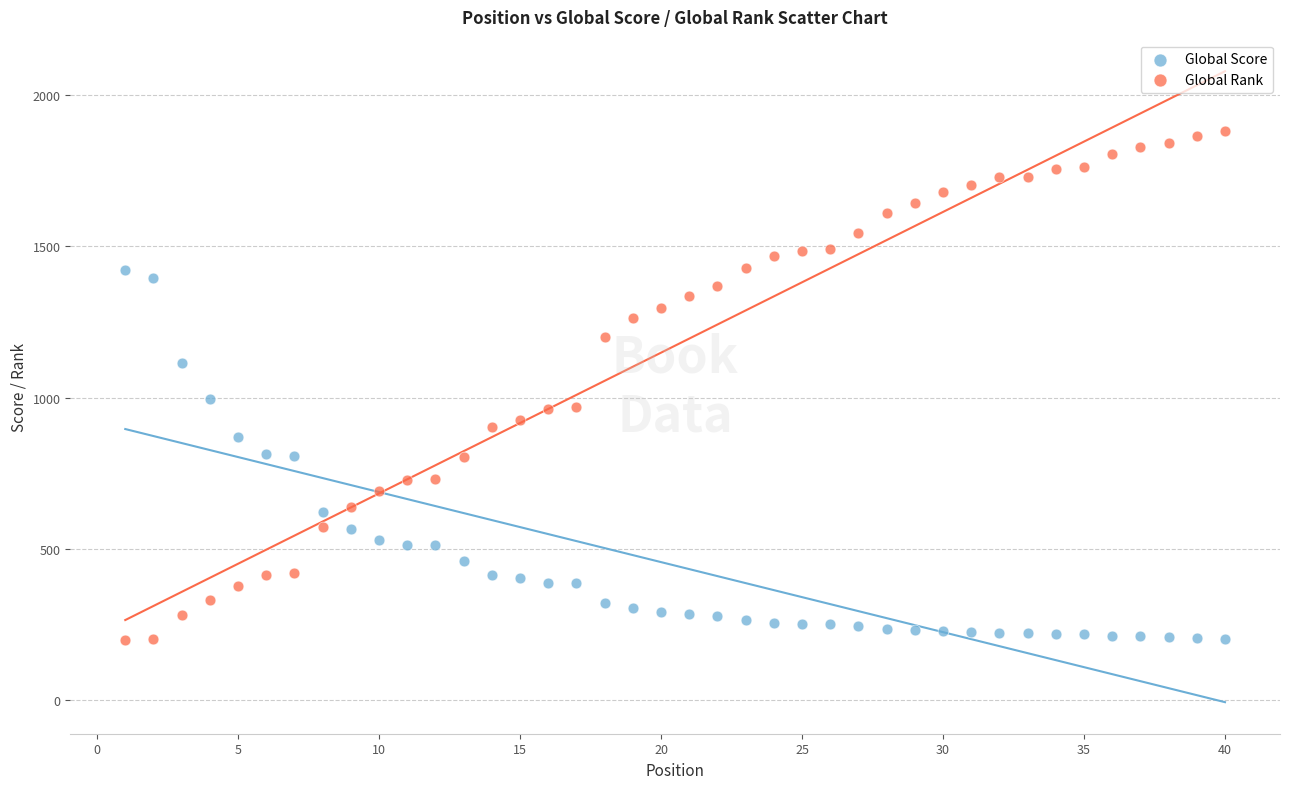

Across all series, what Y value is closest to 1039?

995